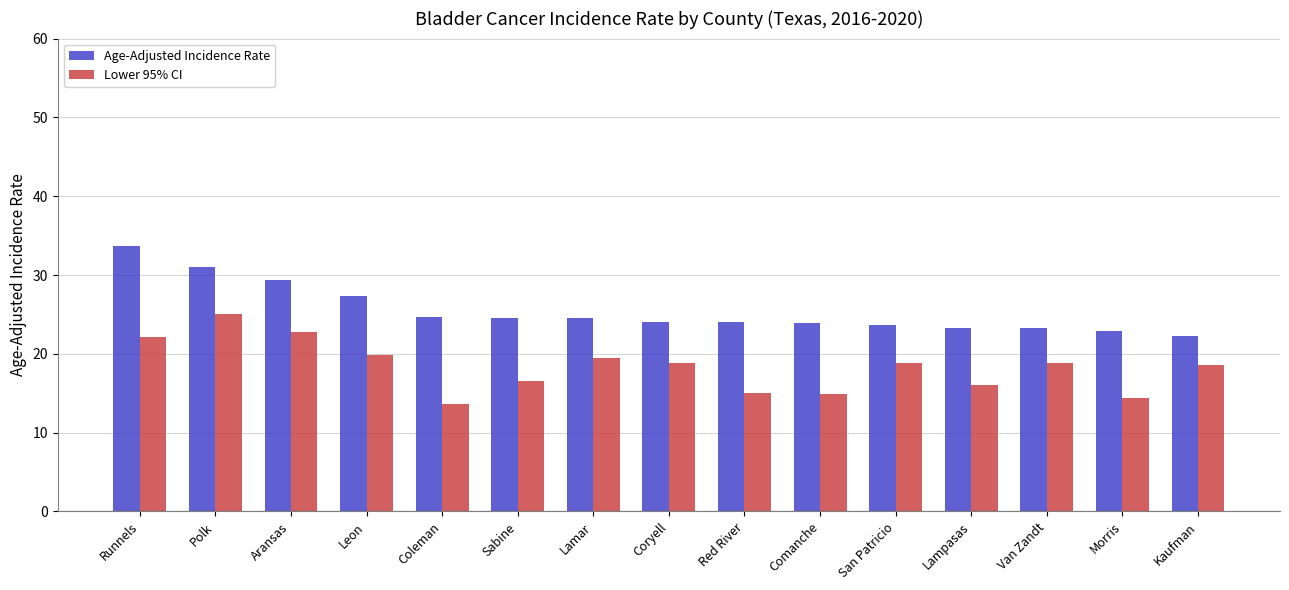

What is the difference between the Age-Adjusted Incidence Rate values at Kaufman and Coleman?

2.4